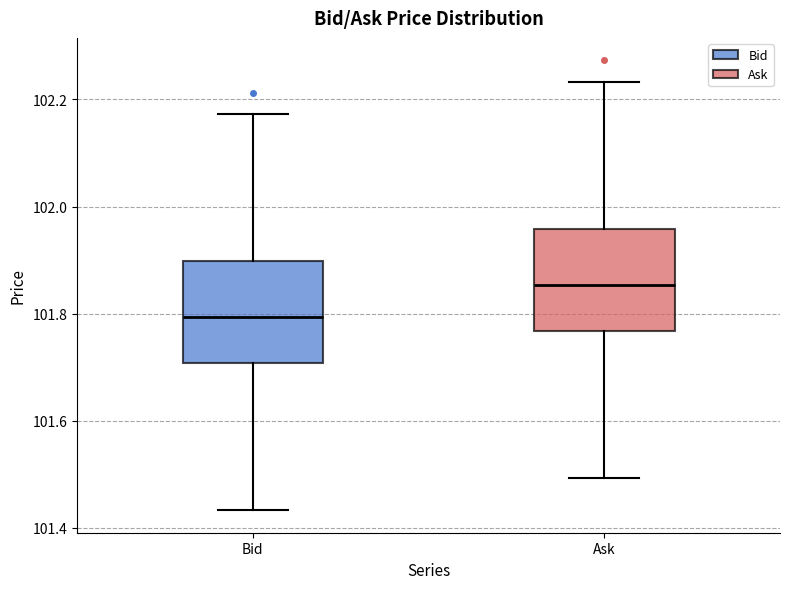

Reading left to right, read every box against the y-axis: the position of its median line, the range the box covers, and the ends of its whiskers. The values are not printed on the chart, so give them approximately, as read against the axis.

Bid: median 101.80, box 101.70 to 101.90, whiskers 101.44 to 102.18
Ask: median 101.86, box 101.76 to 101.96, whiskers 101.50 to 102.24